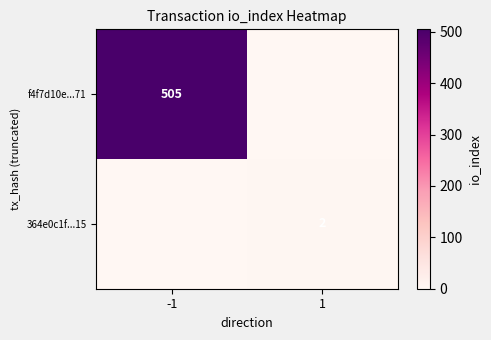

True or false: f4f7d10e...71 has a value of 808 at -1.

False